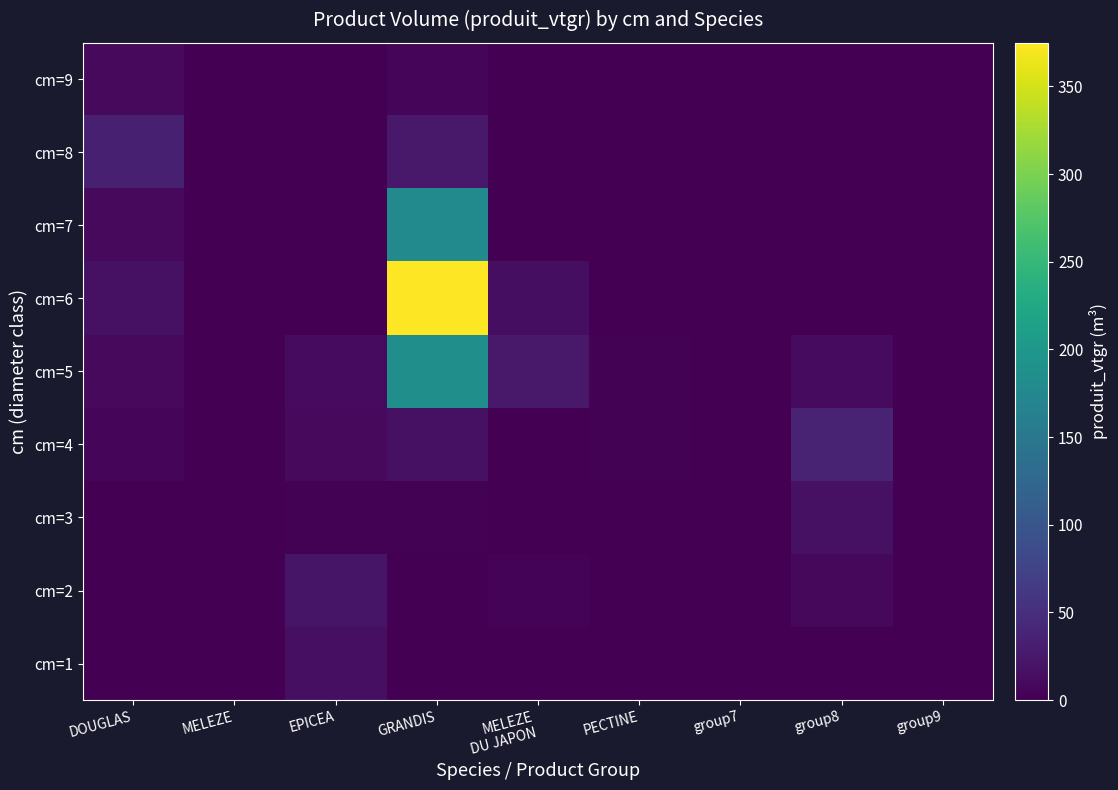

Reading left to right, transcribe all the data shown in this chart.

cm=1: DOUGLAS=0.2	MELEZE=0.2	EPICEA=15.0	GRANDIS=0.0	MELEZE
DU JAPON=0.0	PECTINE=0.0	group7=0.0	group8=0.0	group9=0.0
cm=2: DOUGLAS=0.0	MELEZE=0.0	EPICEA=21.0	GRANDIS=0.9	MELEZE
DU JAPON=3.5	PECTINE=0.2	group7=0.0	group8=7.9	group9=0.0
cm=3: DOUGLAS=0.8	MELEZE=0.0	EPICEA=2.7	GRANDIS=1.7	MELEZE
DU JAPON=1.0	PECTINE=0.3	group7=0.0	group8=17.1	group9=0.0
cm=4: DOUGLAS=5.2	MELEZE=0.0	EPICEA=9.9	GRANDIS=16.8	MELEZE
DU JAPON=0.0	PECTINE=1.7	group7=0.0	group8=35.3	group9=0.0
cm=5: DOUGLAS=9.8	MELEZE=0.0	EPICEA=10.7	GRANDIS=186.5	MELEZE
DU JAPON=25.7	PECTINE=2.8	group7=0.0	group8=10.9	group9=0.0
cm=6: DOUGLAS=16.6	MELEZE=0.0	EPICEA=0.0	GRANDIS=374.9	MELEZE
DU JAPON=14.1	PECTINE=0.0	group7=0.0	group8=1.4	group9=0.0
cm=7: DOUGLAS=9.4	MELEZE=0.0	EPICEA=0.0	GRANDIS=179.6	MELEZE
DU JAPON=0.0	PECTINE=0.0	group7=0.0	group8=0.0	group9=0.0
cm=8: DOUGLAS=33.0	MELEZE=0.0	EPICEA=0.0	GRANDIS=26.2	MELEZE
DU JAPON=0.0	PECTINE=0.0	group7=0.0	group8=0.0	group9=0.0
cm=9: DOUGLAS=10.2	MELEZE=0.0	EPICEA=0.0	GRANDIS=4.5	MELEZE
DU JAPON=0.0	PECTINE=0.0	group7=0.0	group8=0.0	group9=0.0